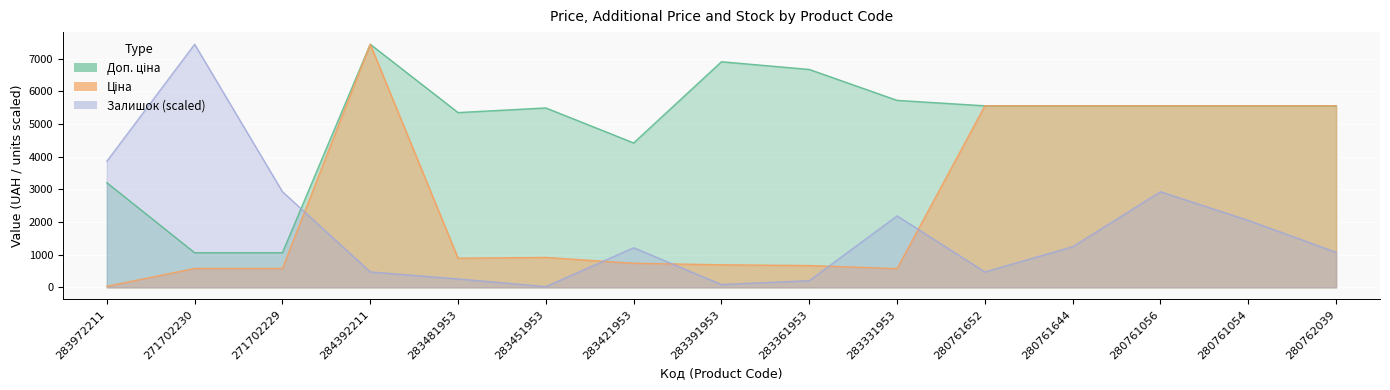

How many categories are shown in the chart?

15